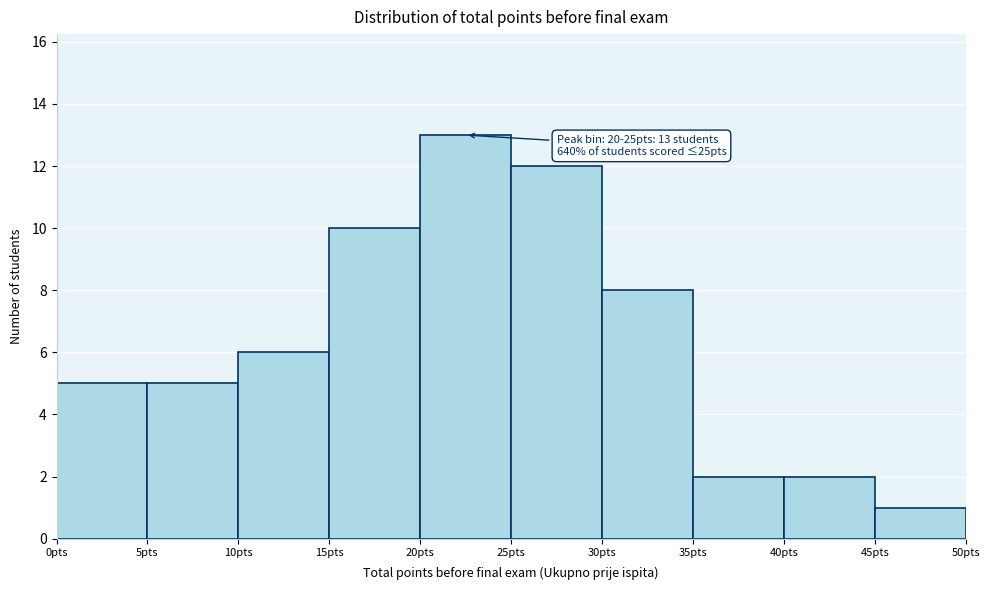

Which range on the x-axis has the tallest bar?

20 to 25